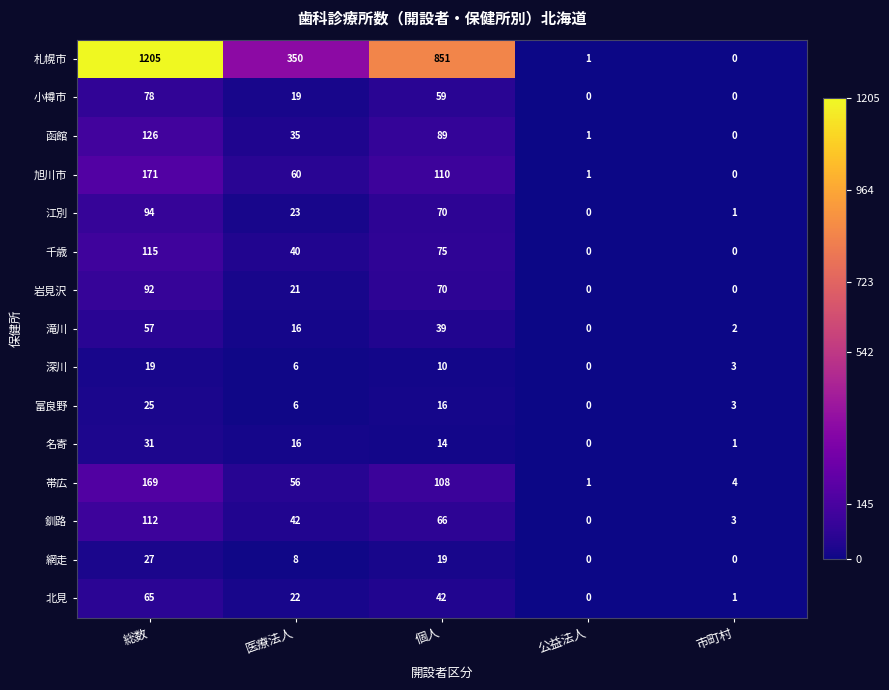

How many positive values does the 旭川市 series have?

4